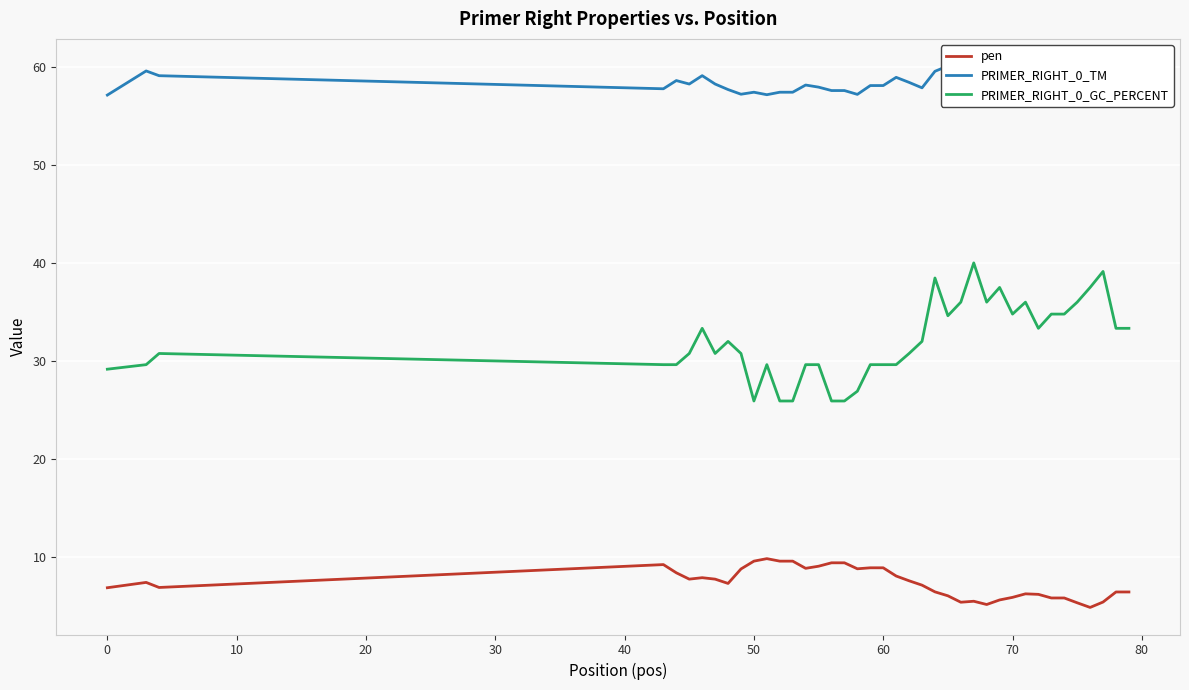

True or false: pen and PRIMER_RIGHT_0_GC_PERCENT intersect in this chart.

False